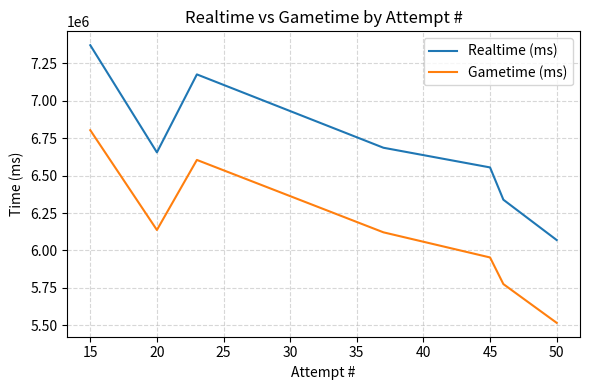

True or false: Gametime (ms) and Realtime (ms) intersect in this chart.

False